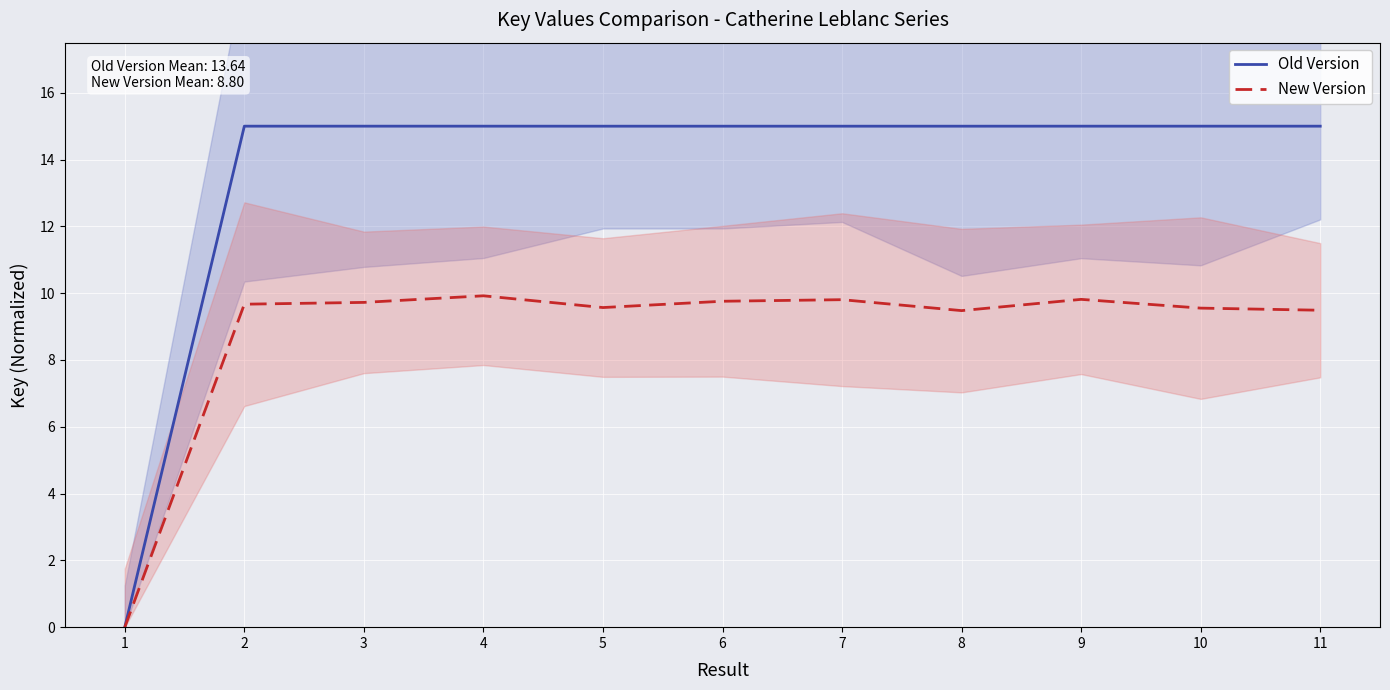

Reading right to left, transcribe all the data shown in this chart.

Old Version: 15.0	15.0	15.0	15.0	15.0	15.0	15.0	15.0	15.0	15.0	0.0
New Version: 9.5	9.6	9.8	9.5	9.8	9.8	9.6	9.9	9.7	9.7	0.0